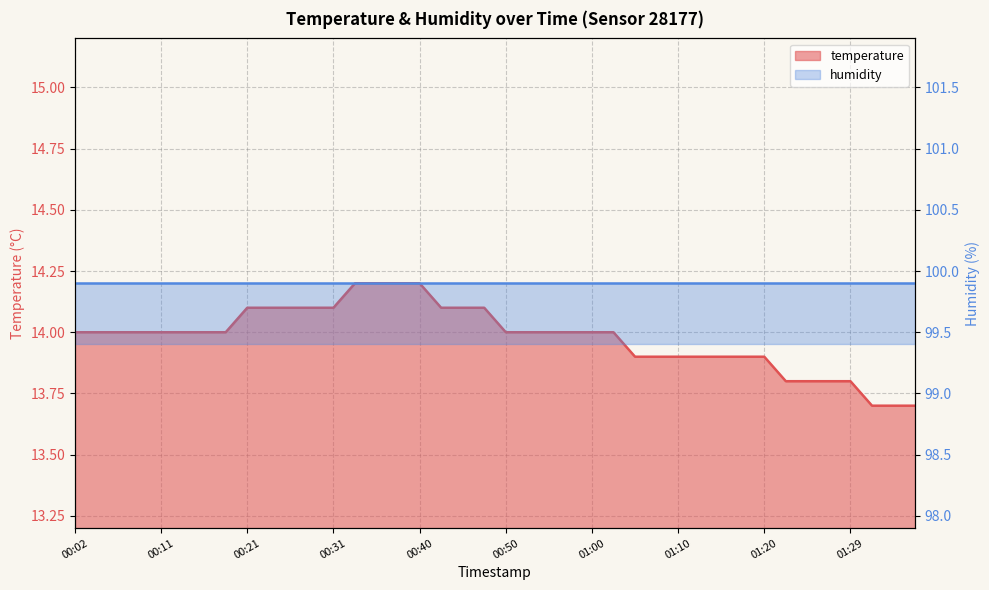

What is the change in value from 00:58 to 01:29?

-0.2